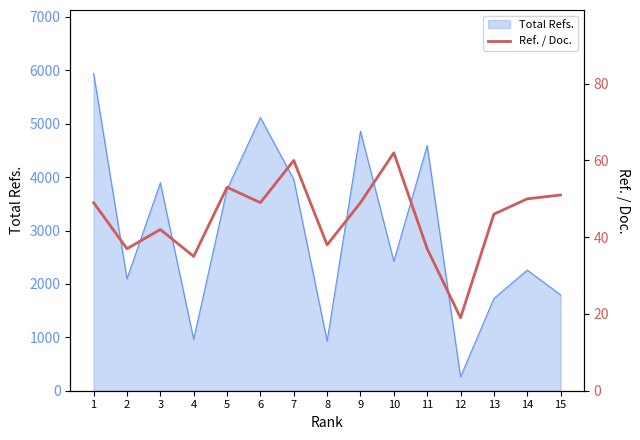

What is the maximum value for Total Refs.?

5942